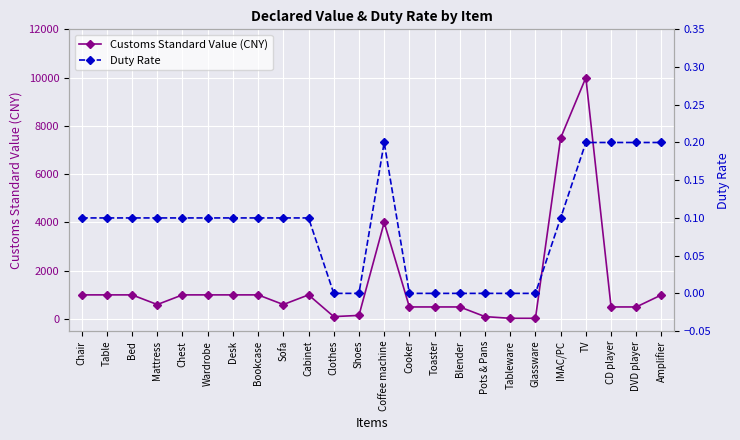

The value of Duty Rate at Clothes is 0.0. True or false?

True